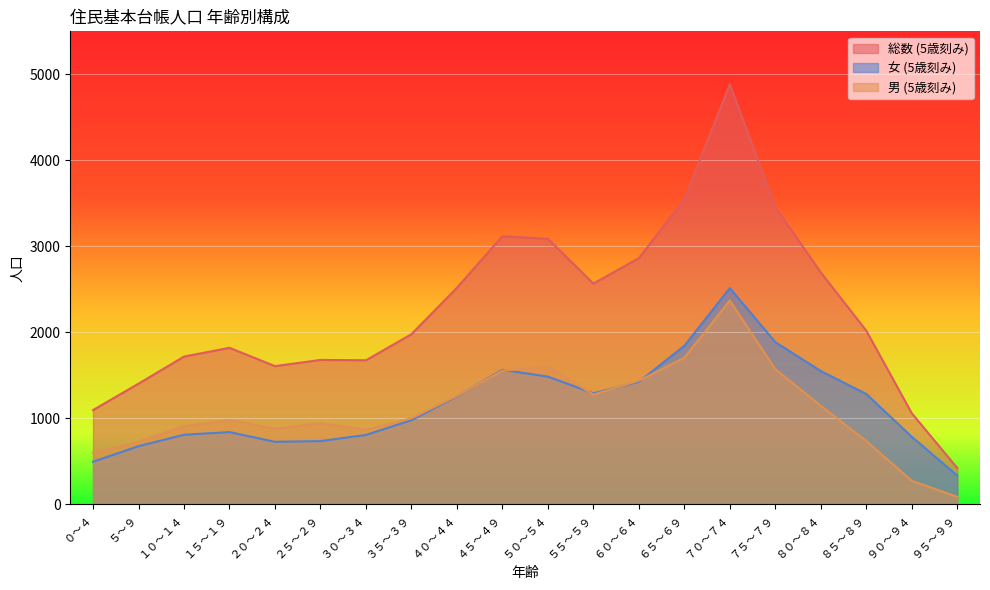

Which category has the highest value in the 男 (5歳刻み) series?

７０～７４